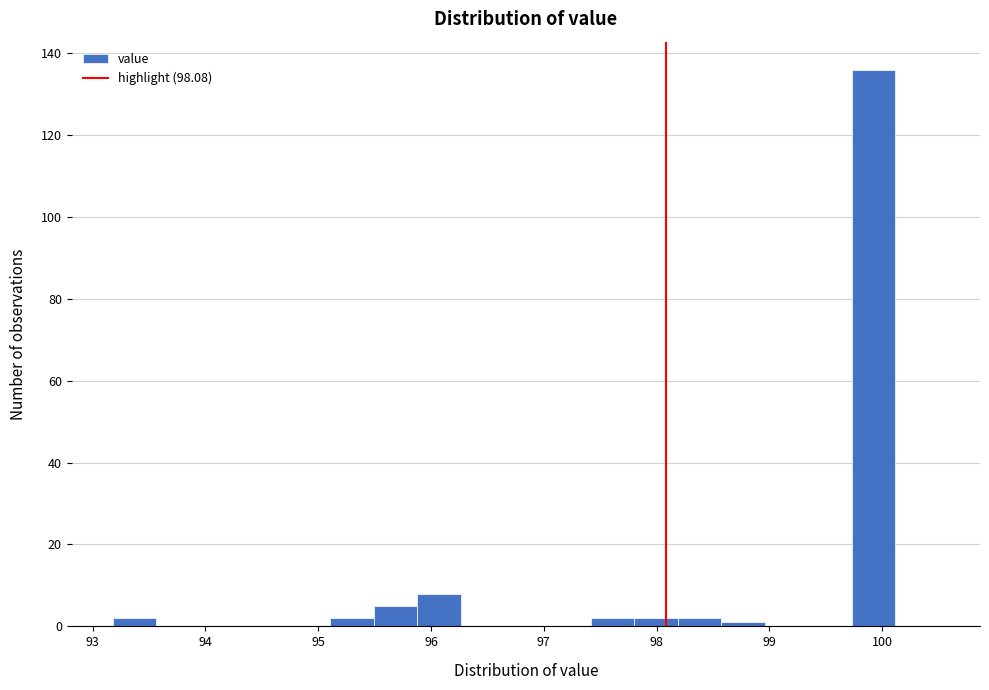

Around what value on the x-axis is the tallest bar? Give the approximate position of its centre, as read against the axis.

99.9